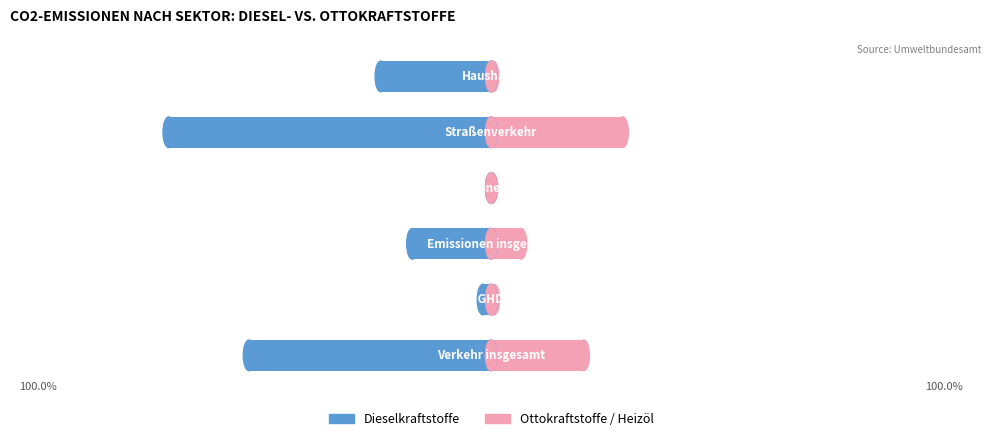

Reading right to left, list all the values displayed in this chart.

Male: -24.1	-70.4	-0.0	-17.2	-1.8	-52.8
Female: 0.4	28.7	0.2	6.5	0.6	20.2